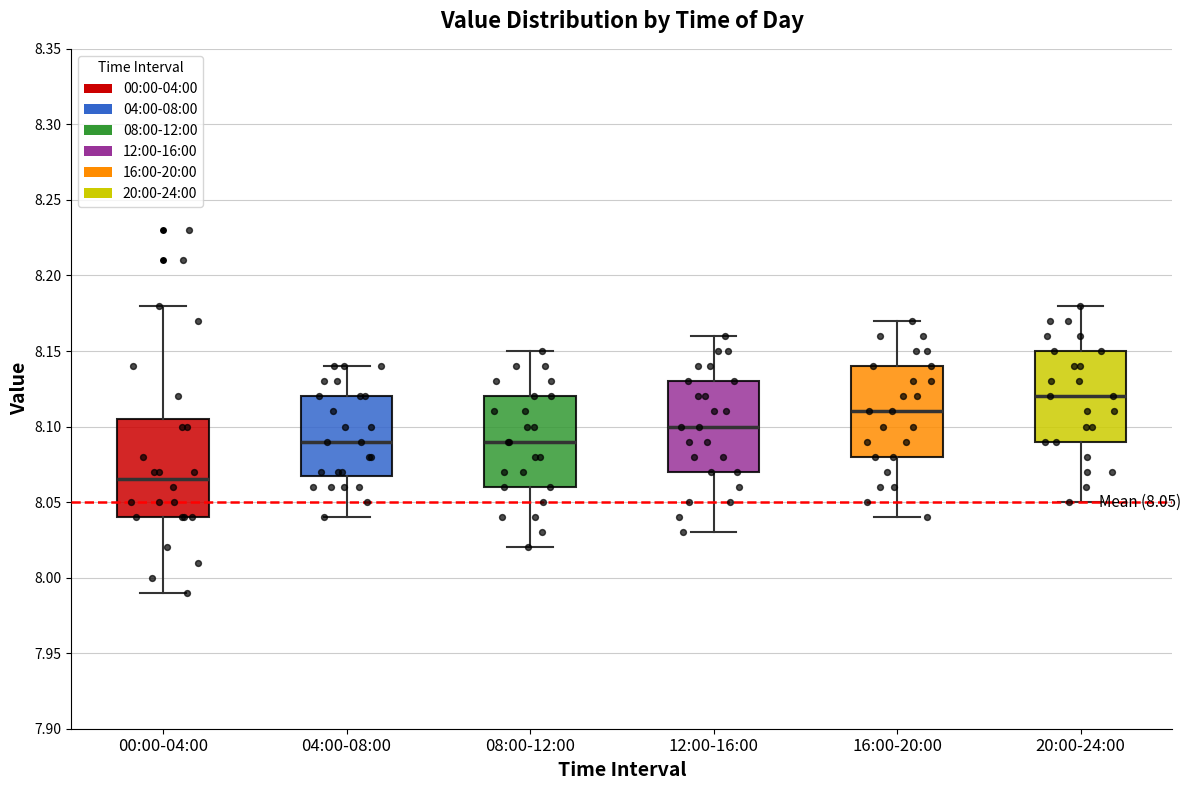

Which box's median line is the lowest?

00:00-04:00